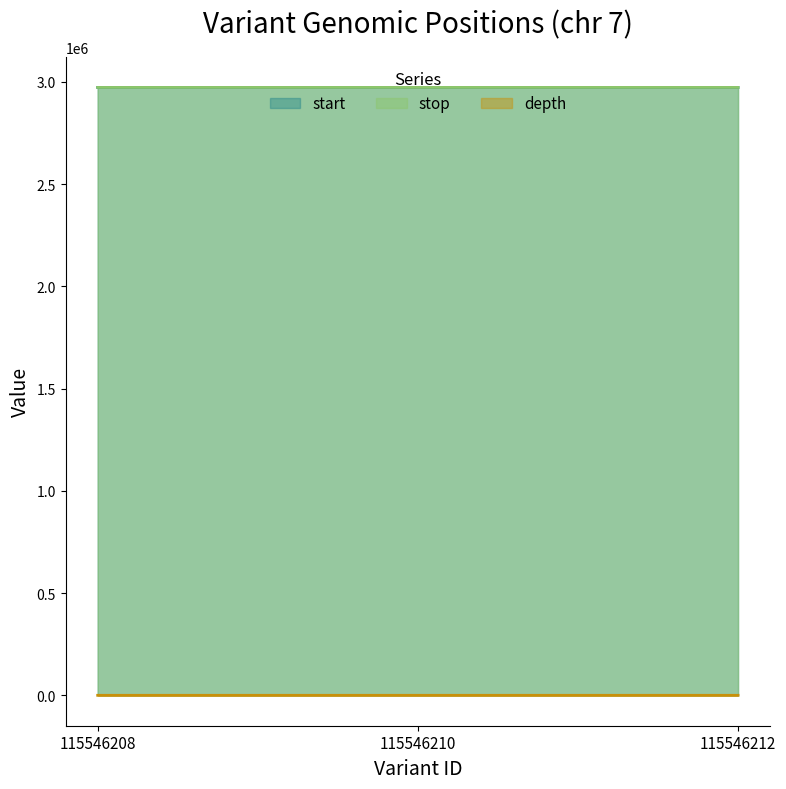

Count the stop values in the range 2973053 to 2973152.

3